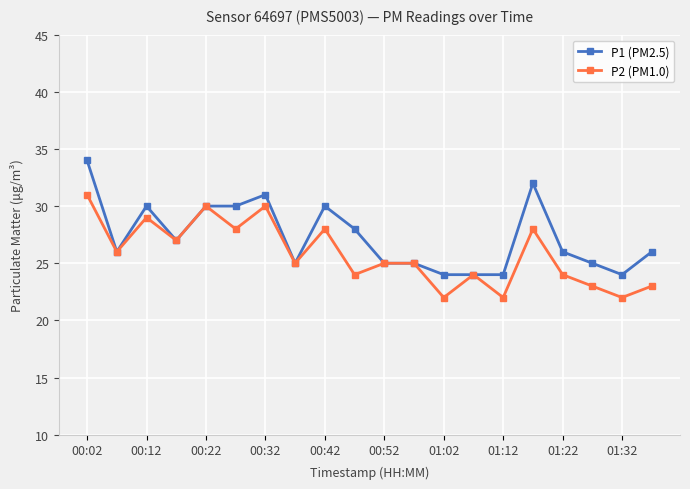

What is the greatest value displayed?

34